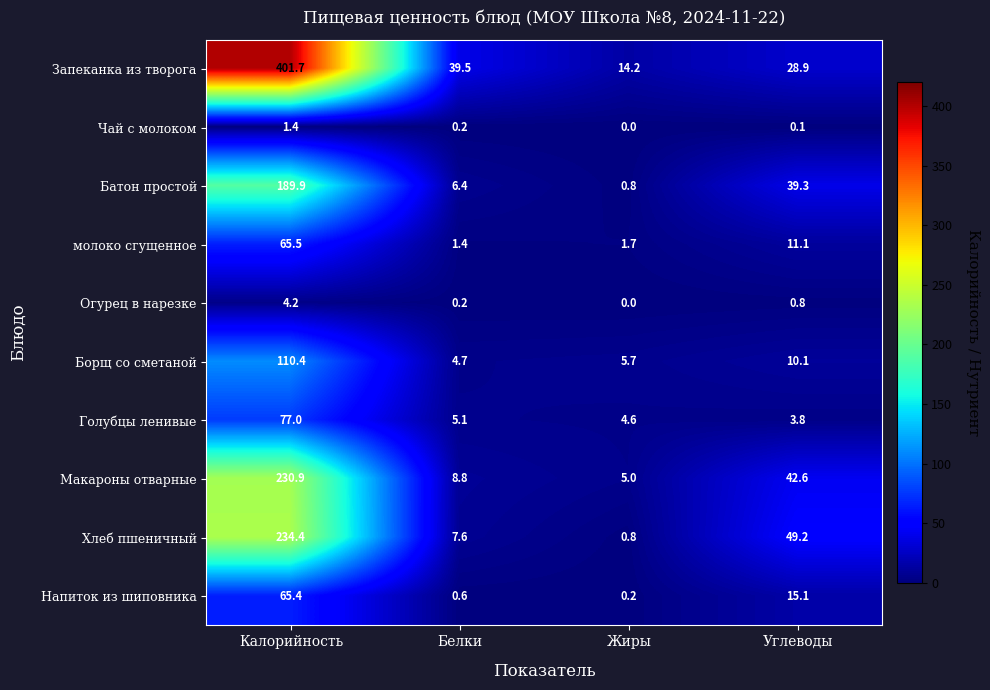

What is the difference between the Голубцы ленивые values at Жиры and Углеводы?

0.8